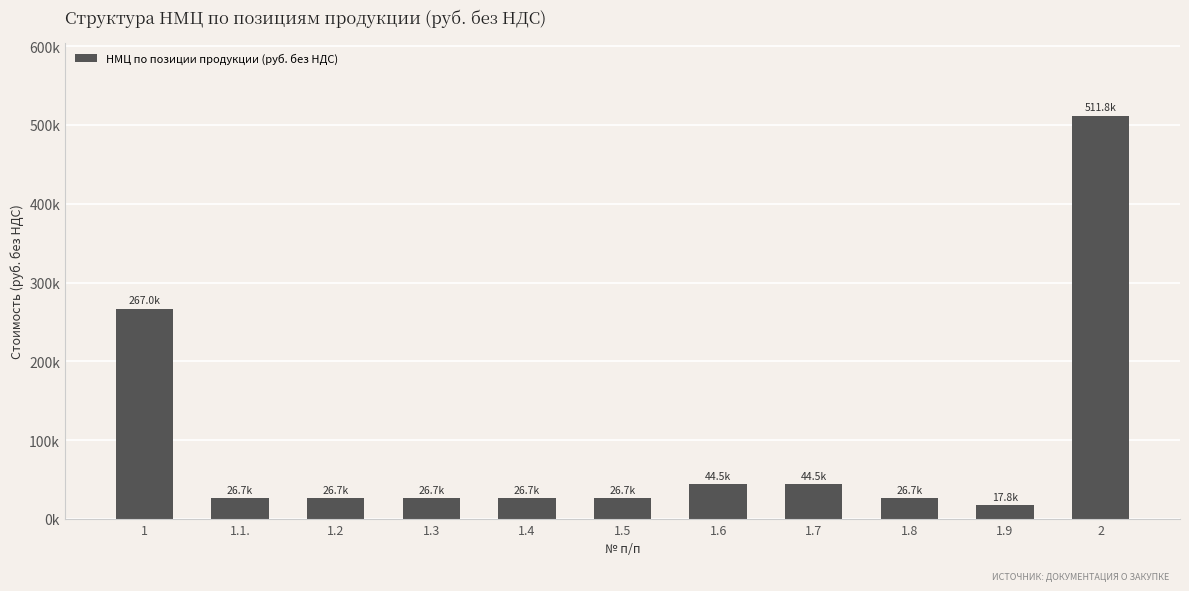

What is the change in value from 1.2 to 1.7?

+17803.2